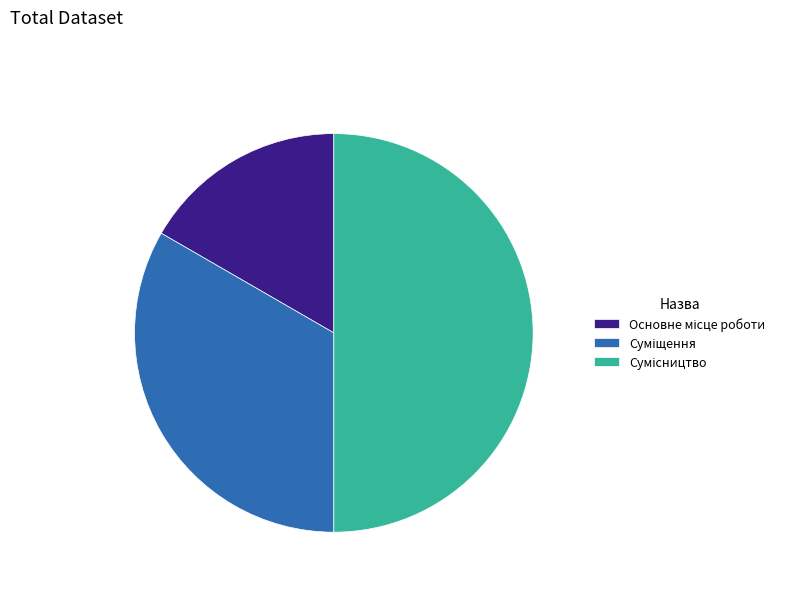

What percentage is the Сумісництво slice, to the nearest percent?

50%